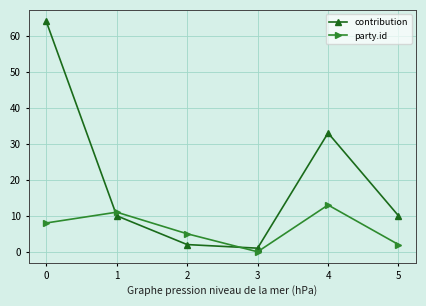

What is the difference between the maximum and second lowest values in the contribution series?

62